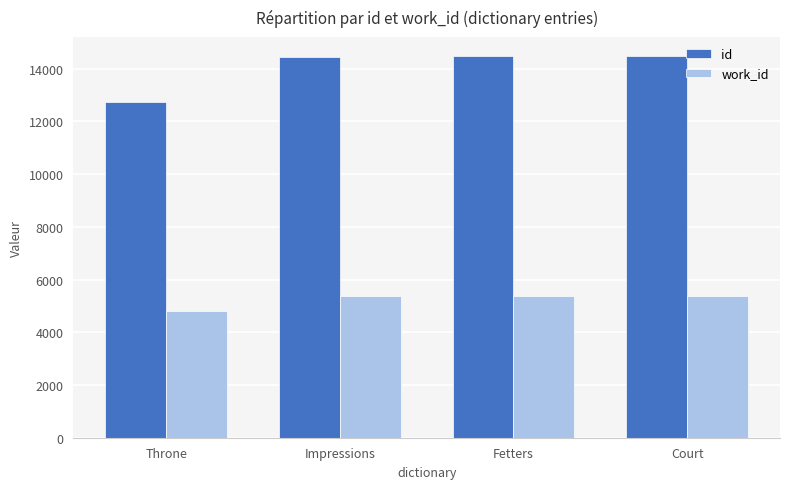

How many groups of bars are there?

4